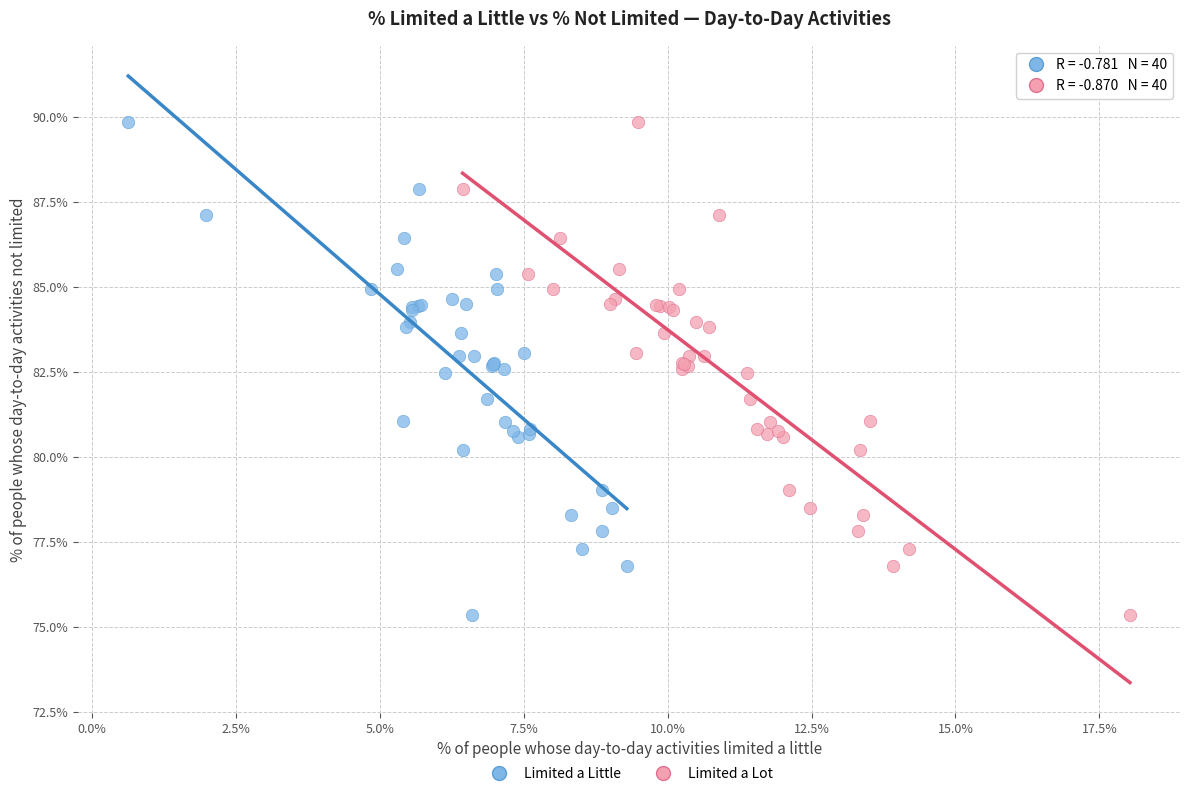

What are all the series names shown in the legend?

Limited a Little, Limited a Lot